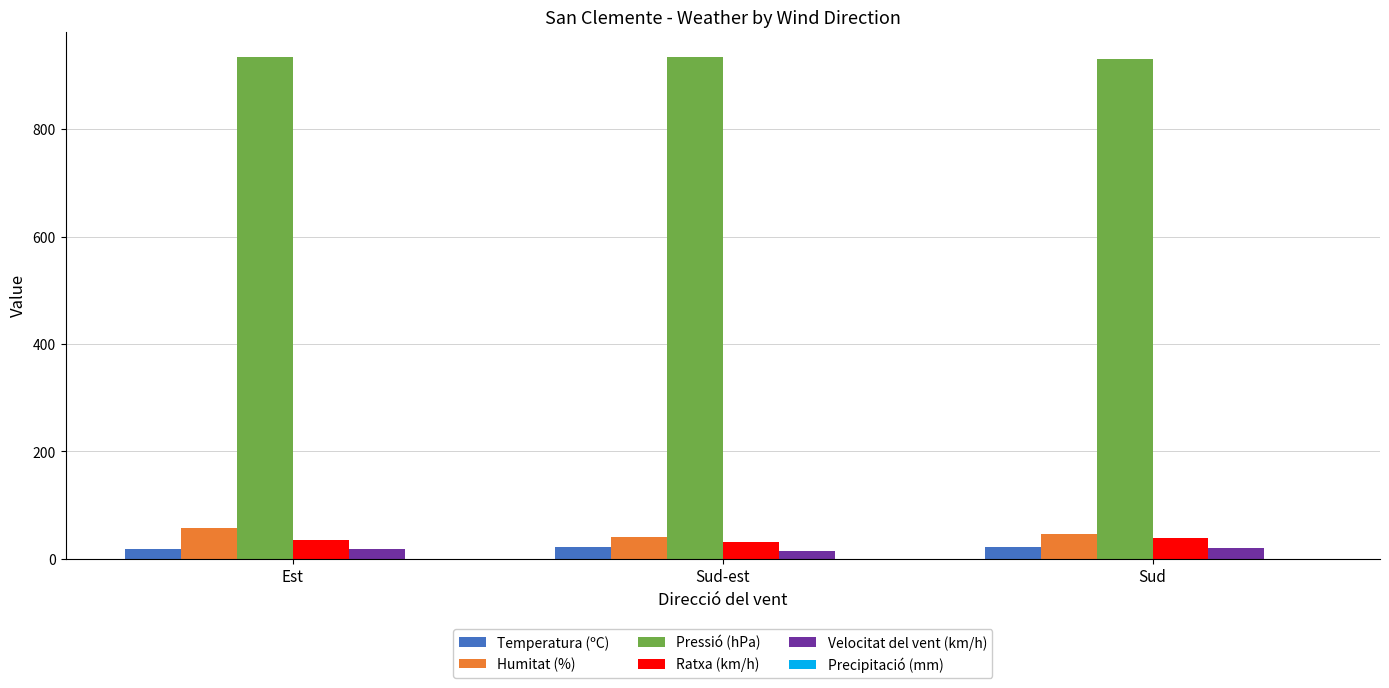

The Temperatura (ºC) series shows 22.1 at Sud. True or false?

True